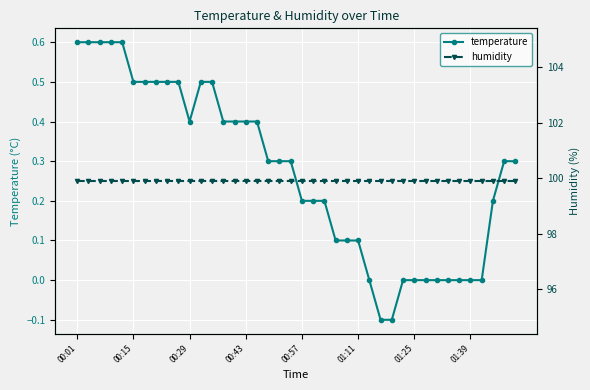

True or false: humidity has more than 1 points higher than both neighbors.

False